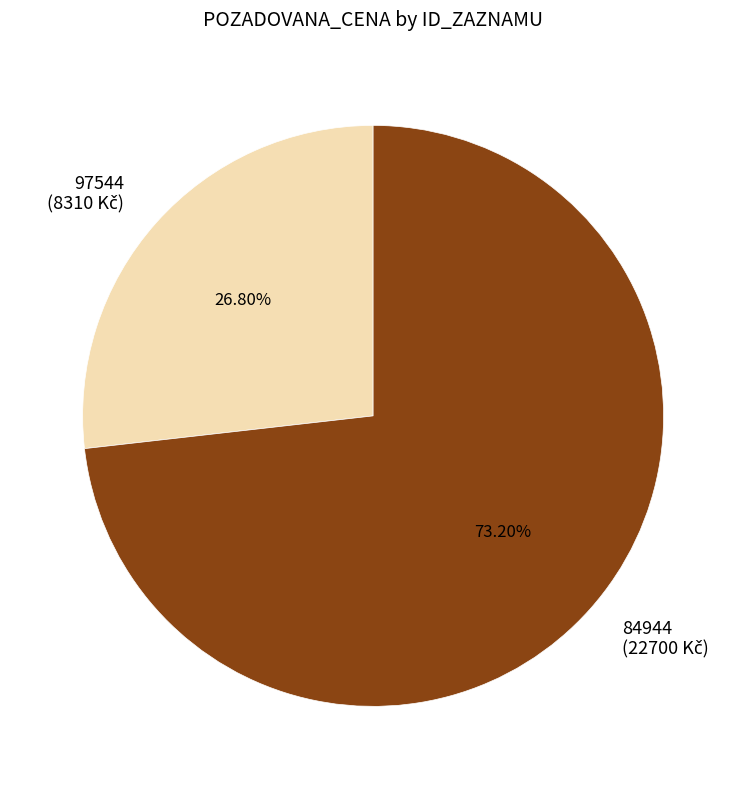

How many slices are in this pie chart?

2